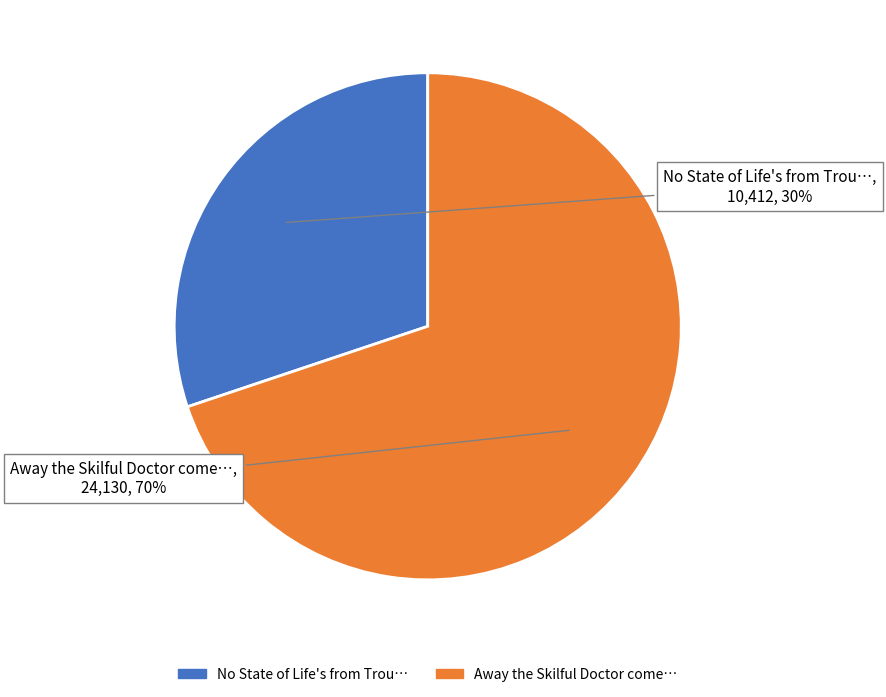

Is there any slice that represents more than half of the pie?

Yes